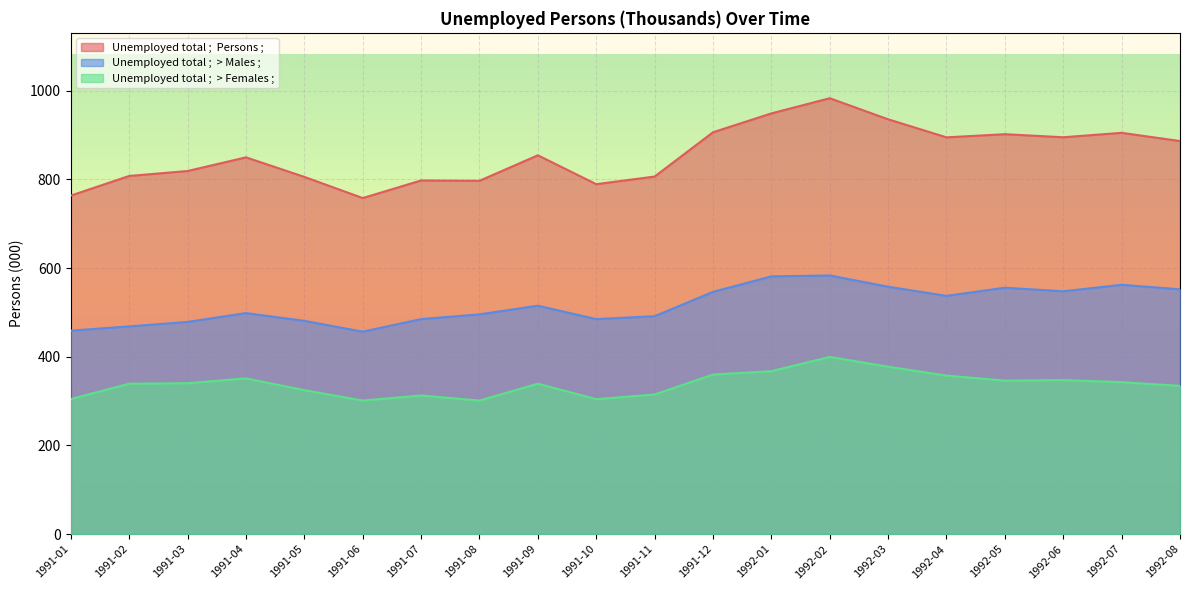

What is the highest value of the Unemployed total ;  Persons ; series?

982.8